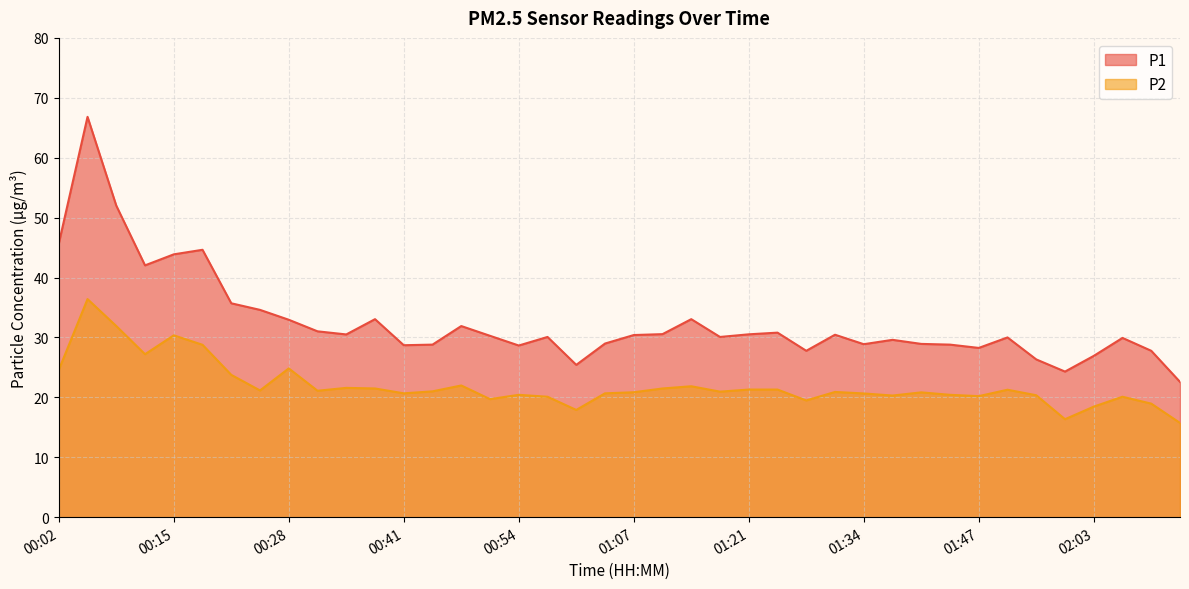

Where is the first local minimum for P1?

00:12